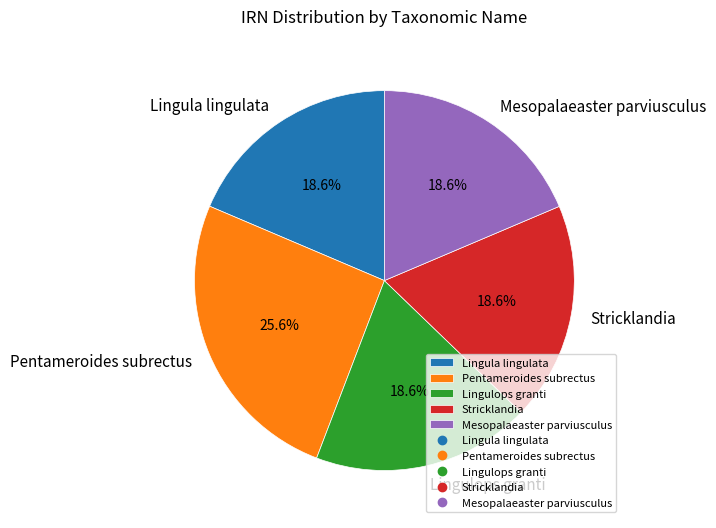

What is the ratio of the value at Stricklandia to the value at Lingulops granti?

1.0